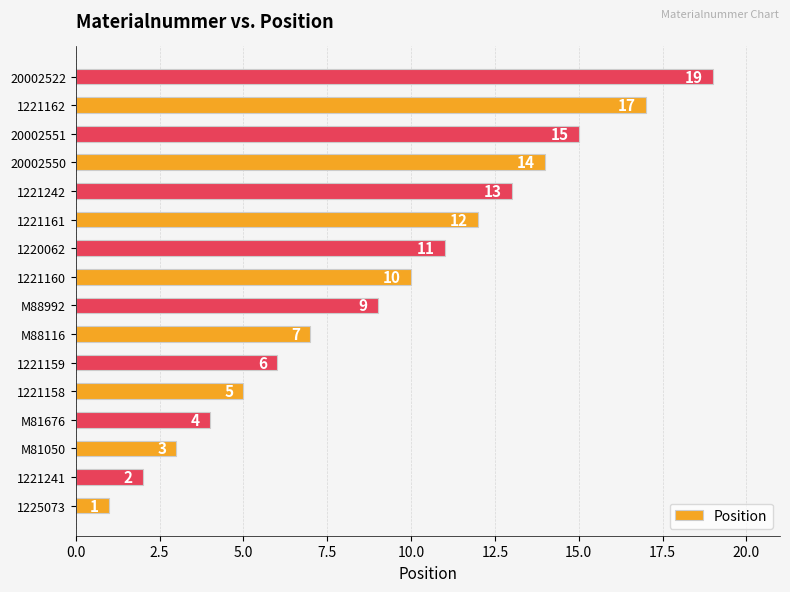

What is the minimum value shown in the chart?

1